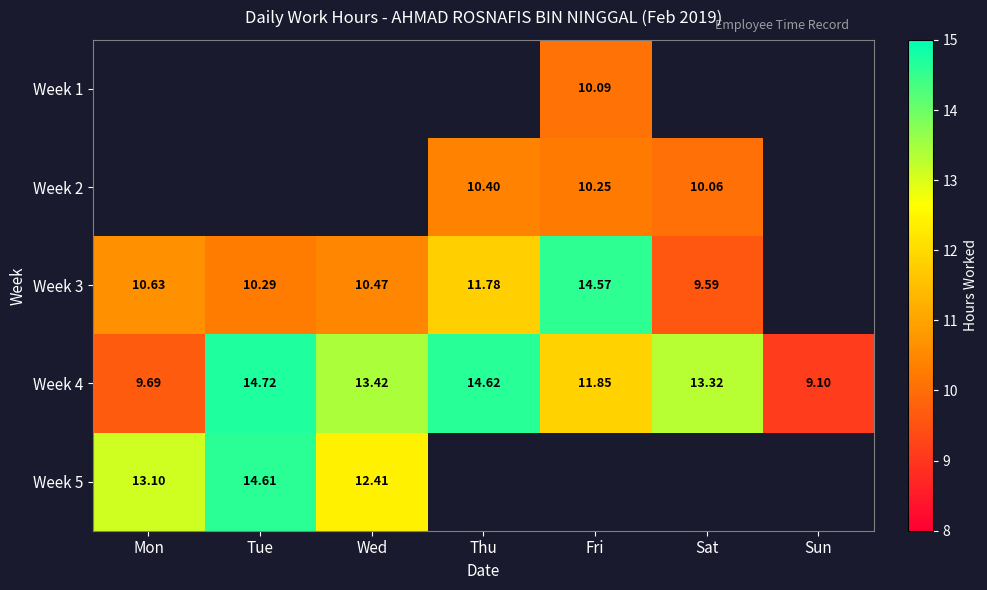

Is the value of Week 5 at Wed greater than the value of Week 2 at Thu?

Yes